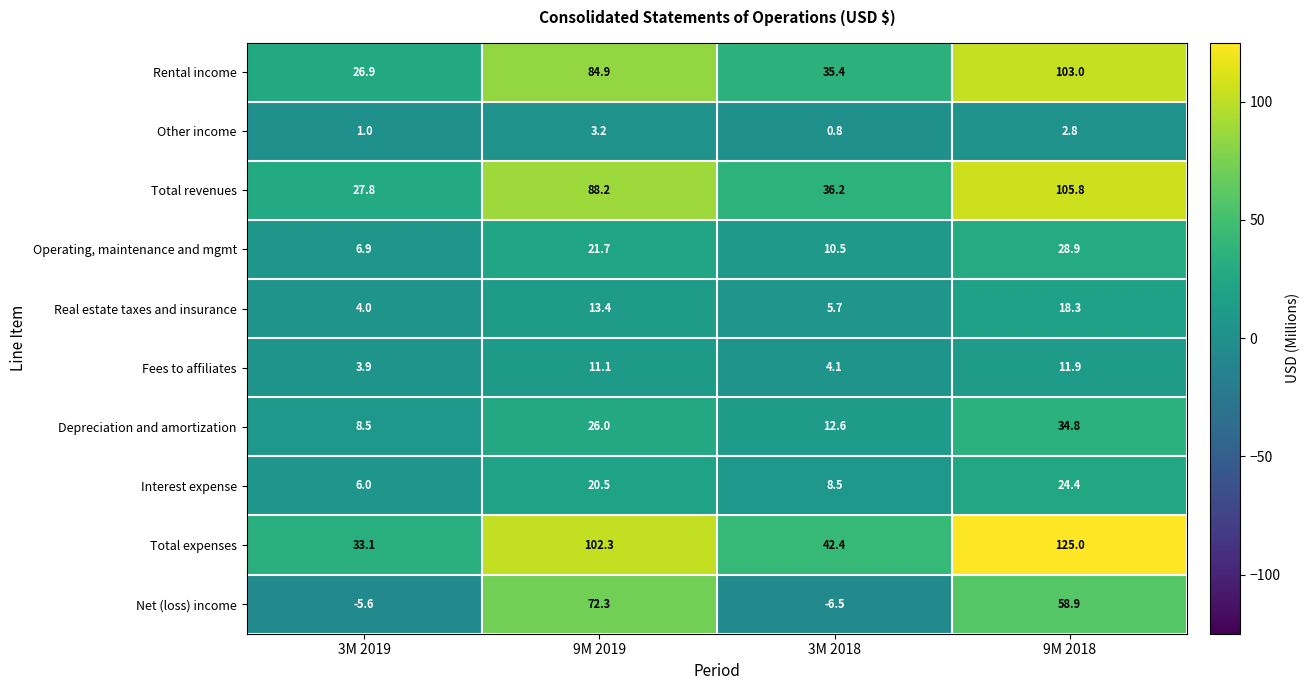

At how many categories does at least one series exceed 12?

4